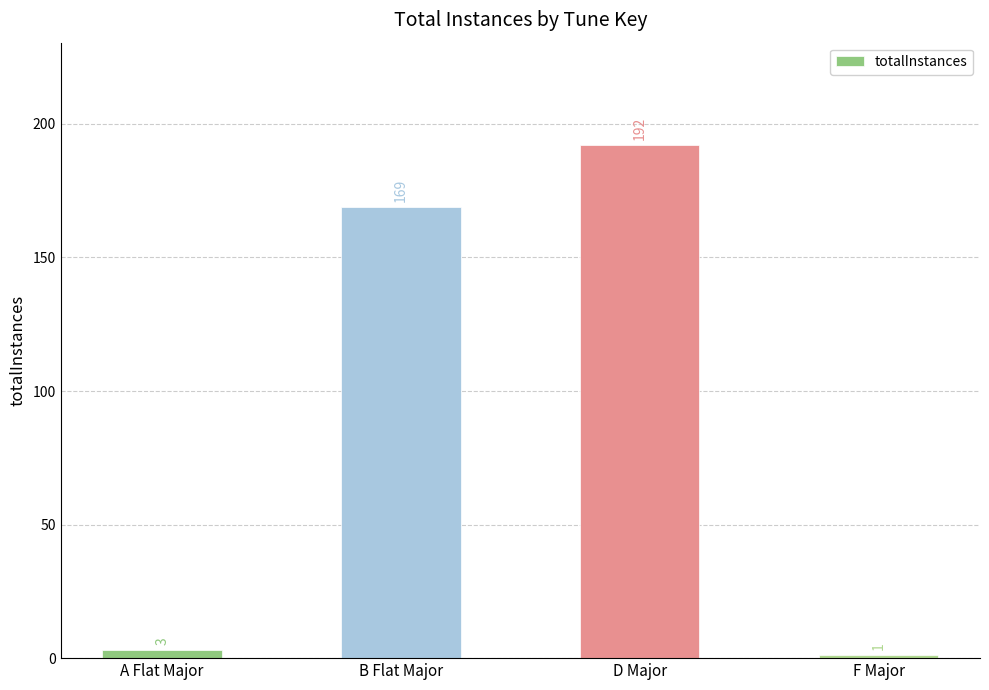

Between A Flat Major and D Major, which is larger?

D Major